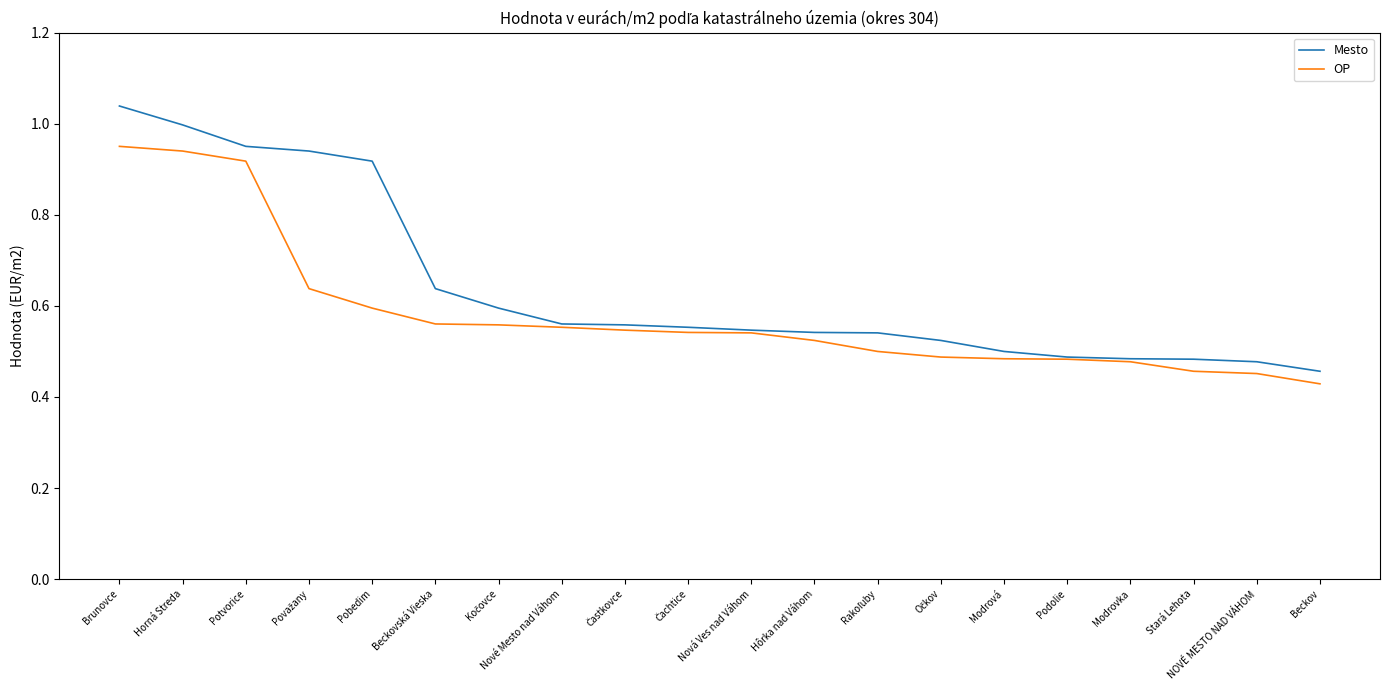

What is the total value across all series at Horná Streda?

1.9